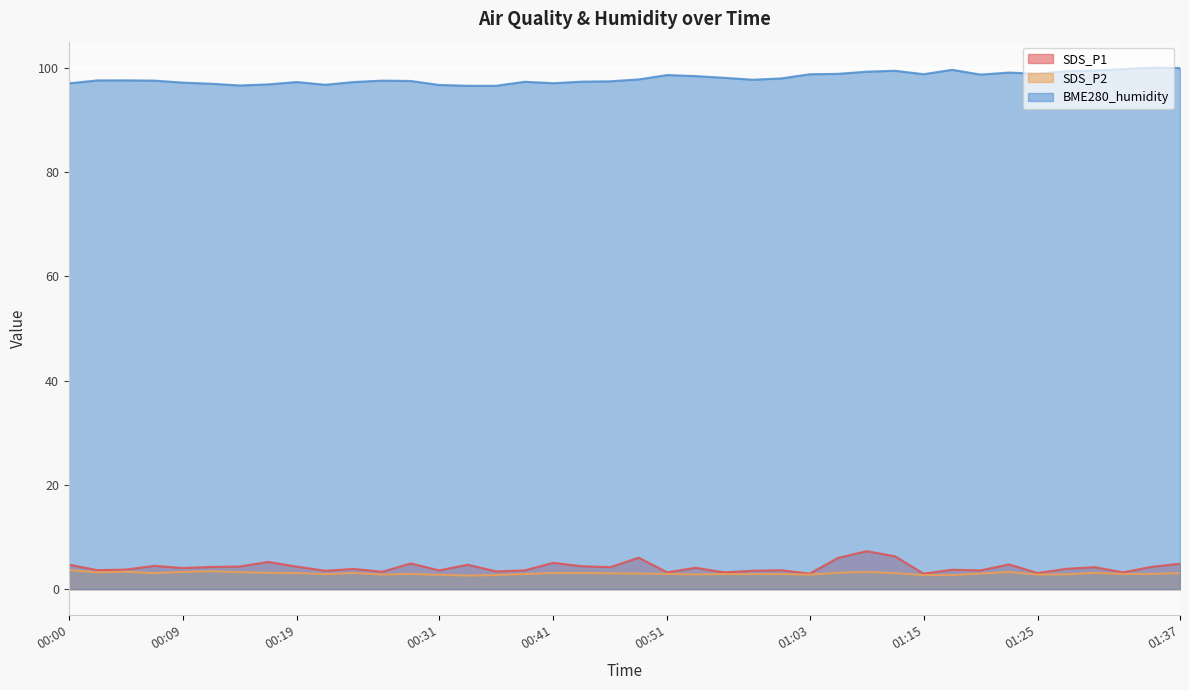

What is the sum of the SDS_P2 values at 00:51 and 00:34?

5.5